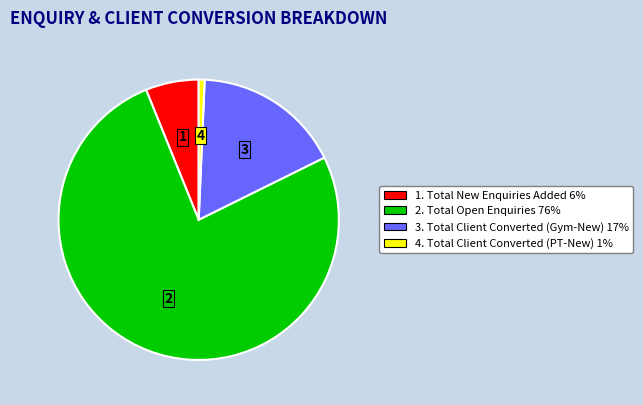

Approximately how many times larger is the value at 1. Total New Enquiries Added 6% compared to 4. Total Client Converted (PT-New) 1%?

9.0